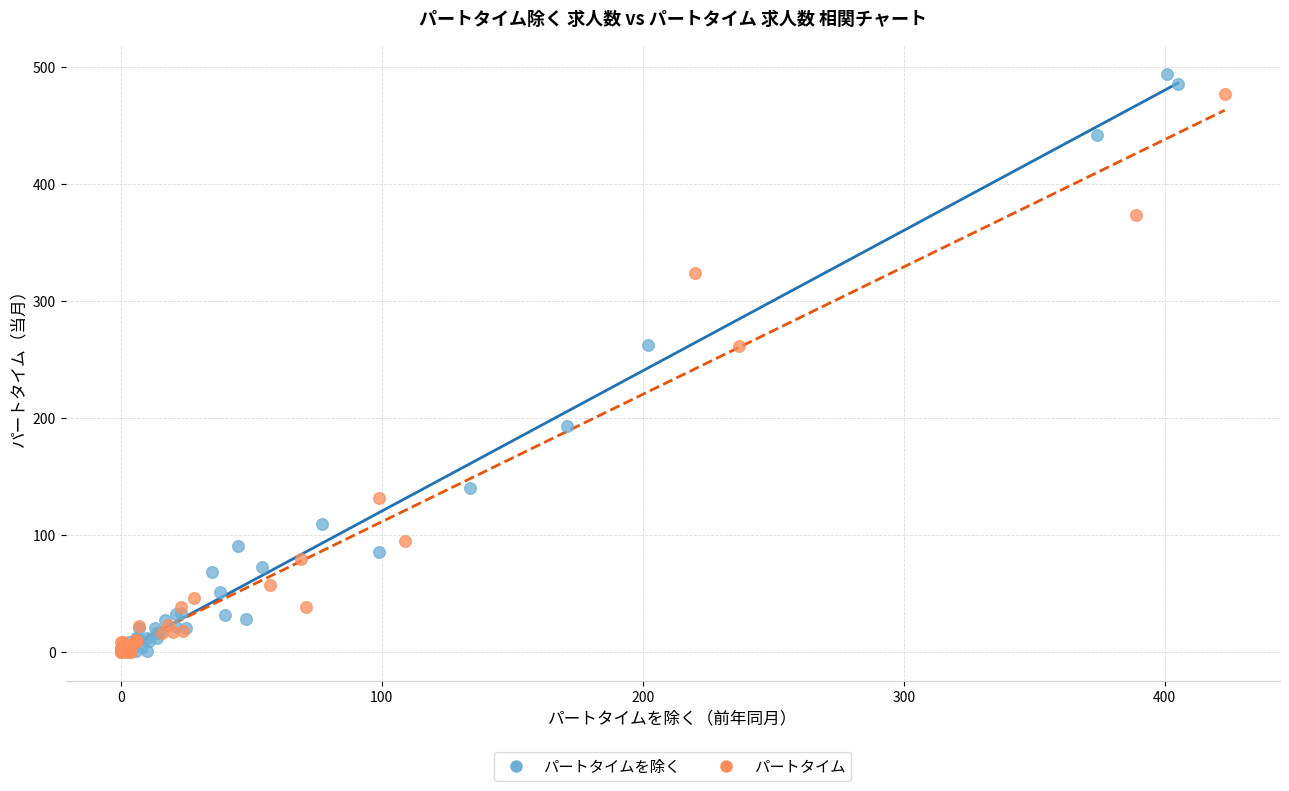

Which series contains the highest Y value?

パートタイムを除く